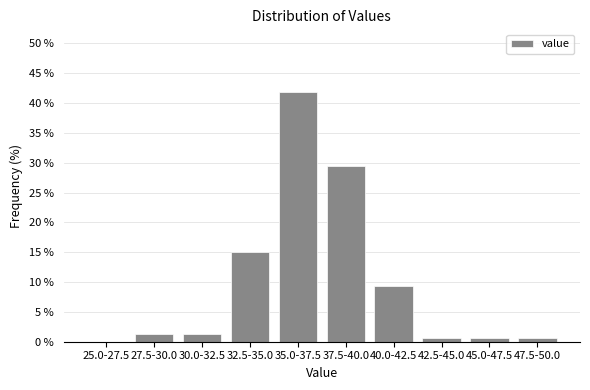

The value at 27.5-30.0 is 1.2. True or false?

True